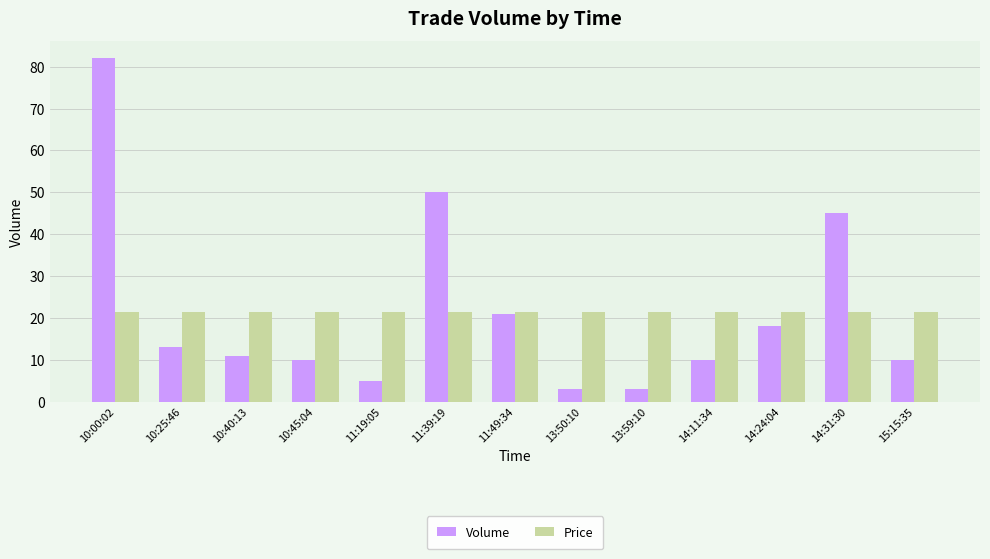

What are all the series names shown in the legend?

Volume, Price